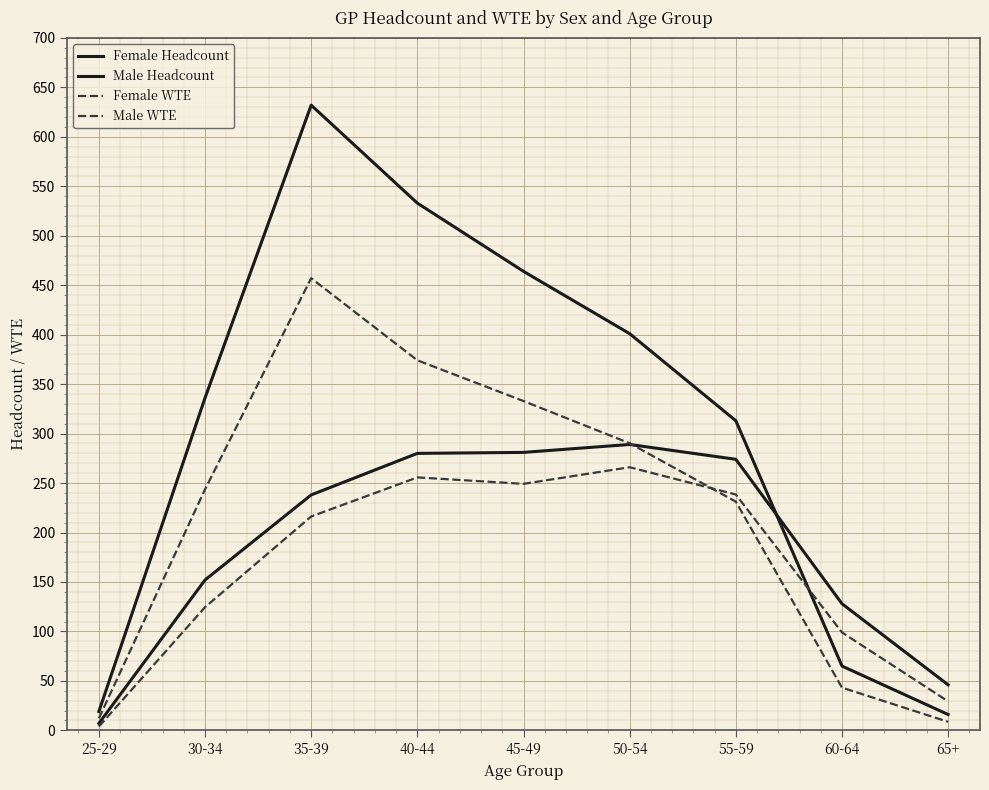

In Male WTE, how many points are lower than both neighbors (excluding endpoints)?

1